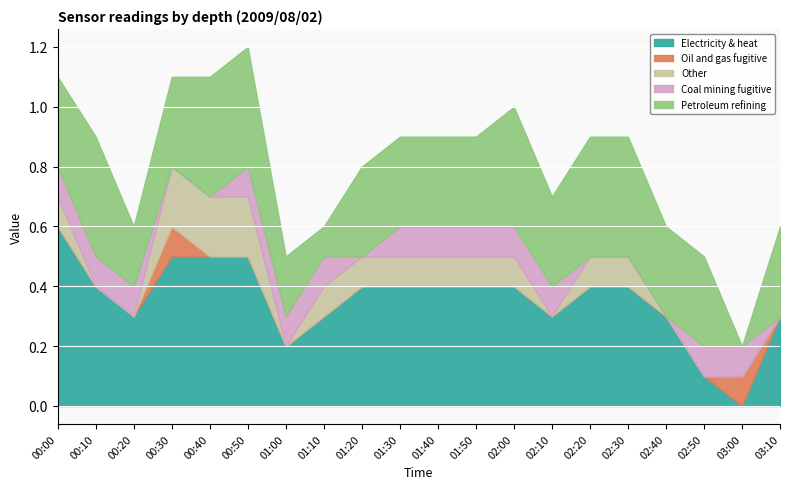

What position from the right is 01:10?

13